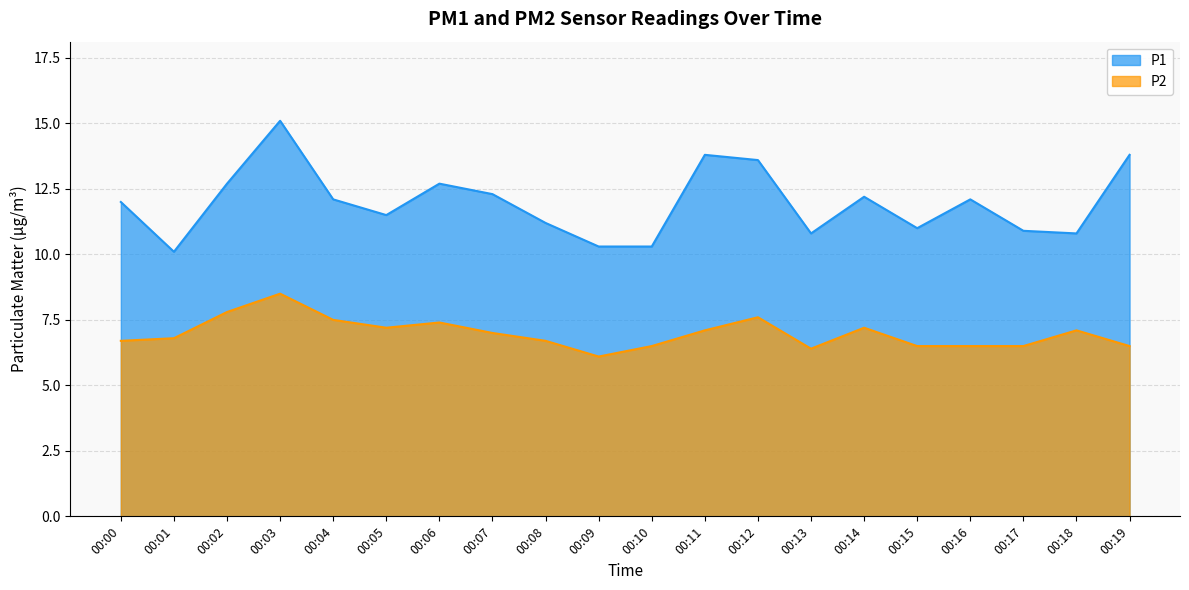

What is the value of the P1 point at the 13th from the left?

13.6